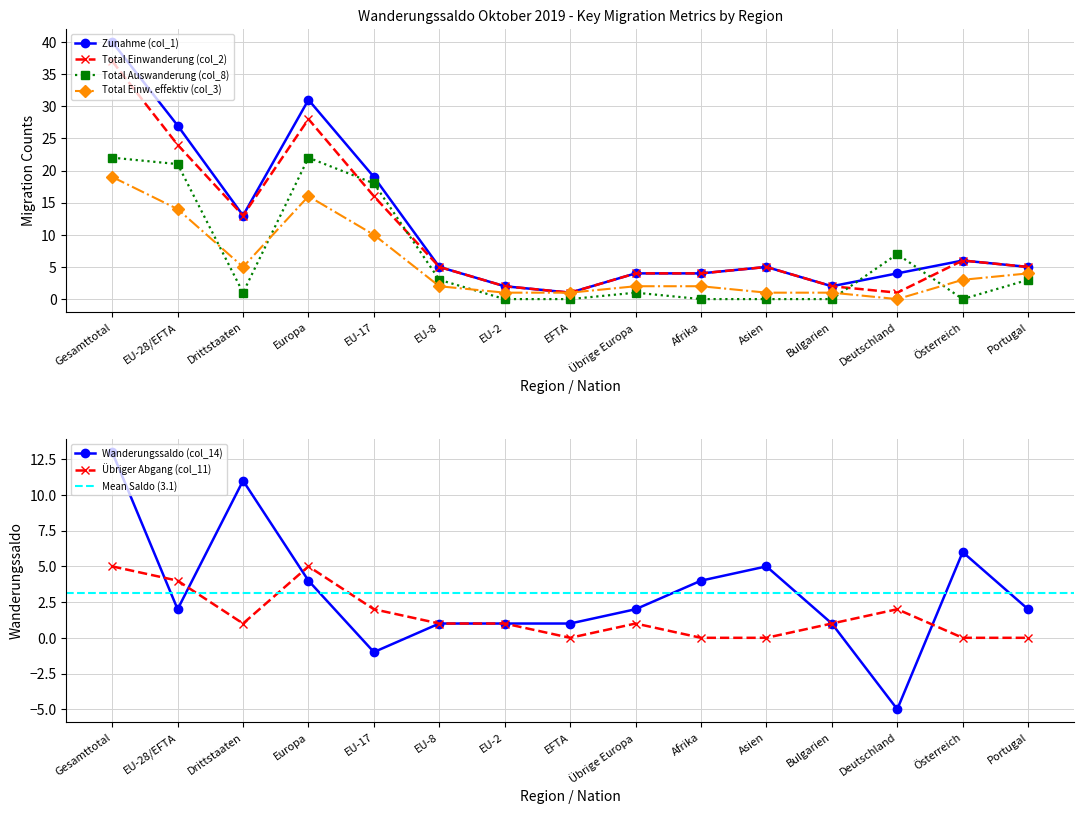

Does the chart have visible grid lines?

Yes